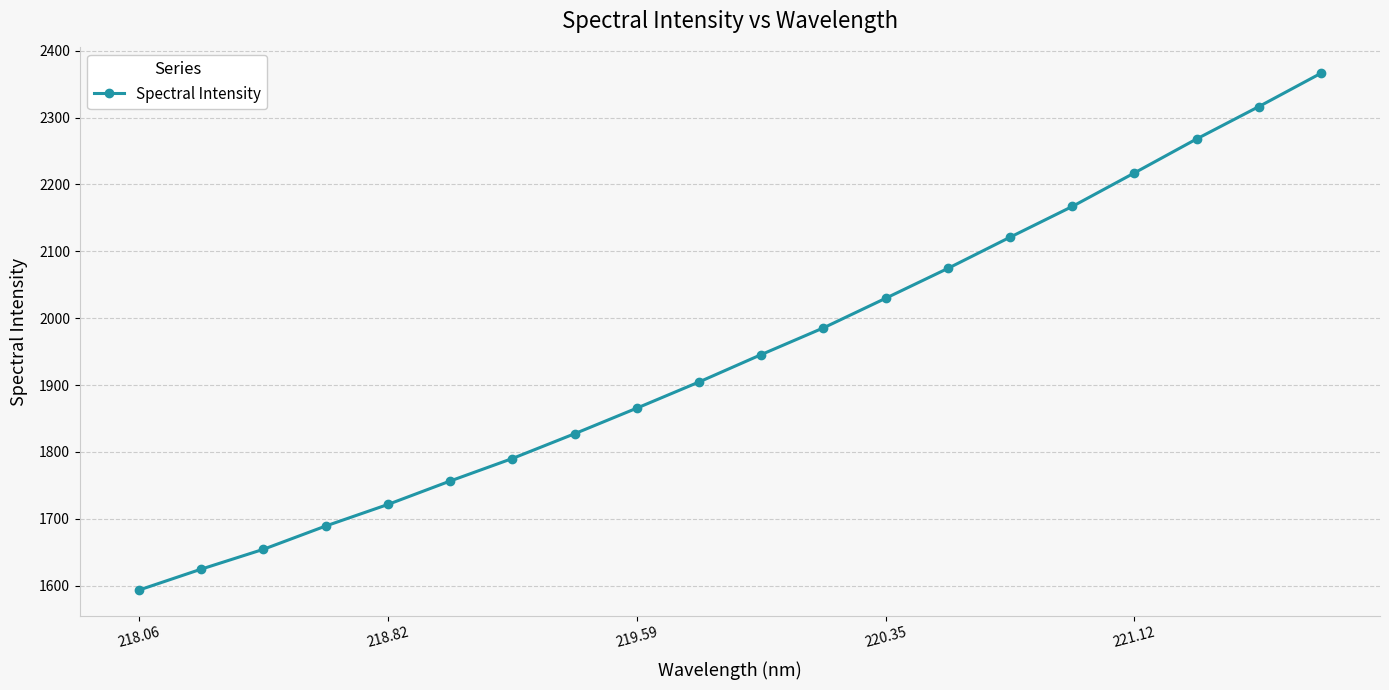

What is the average value?

1945.9